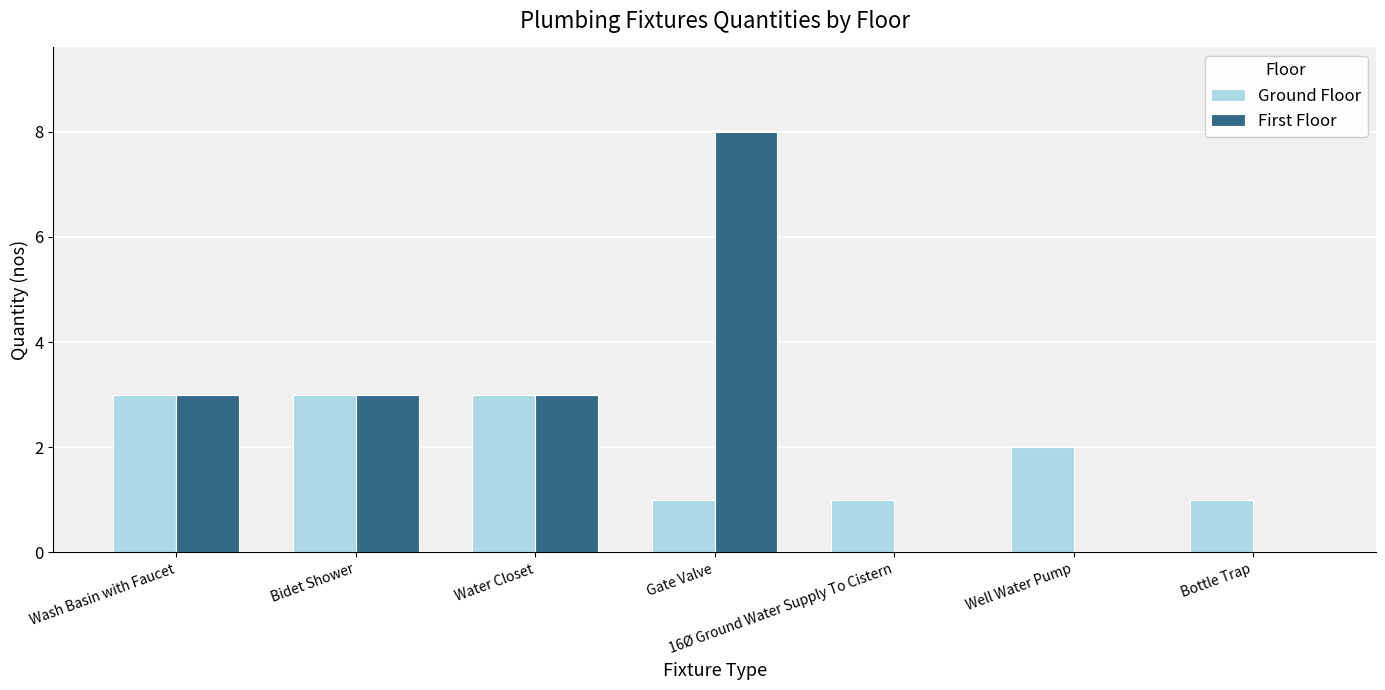

What are all the series names shown in the legend?

Ground Floor, First Floor